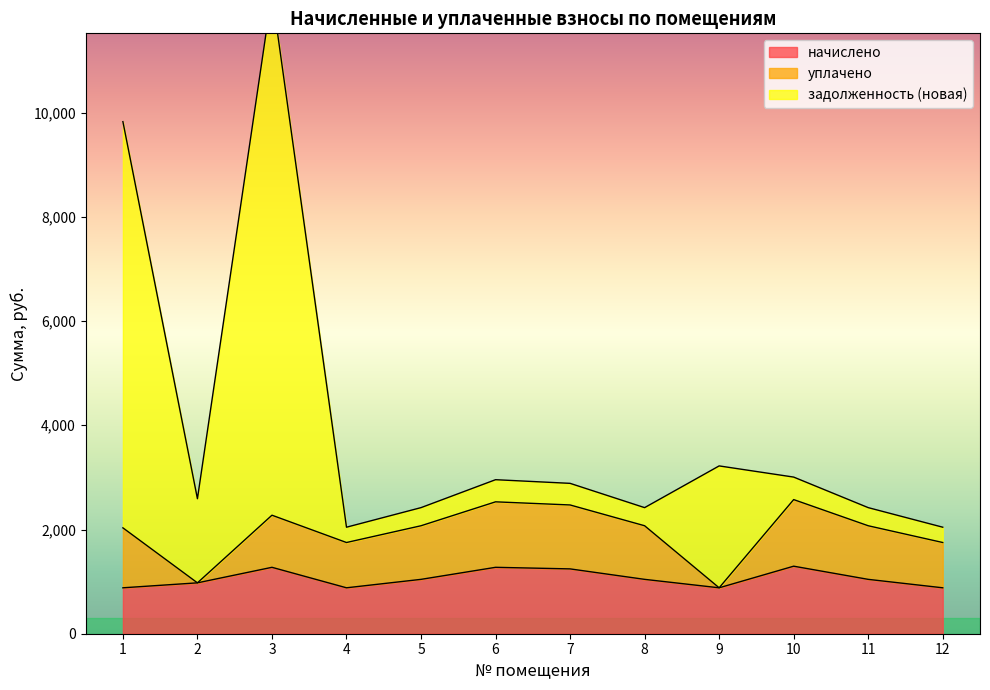

At how many categories does at least one series exceed 7164?

2